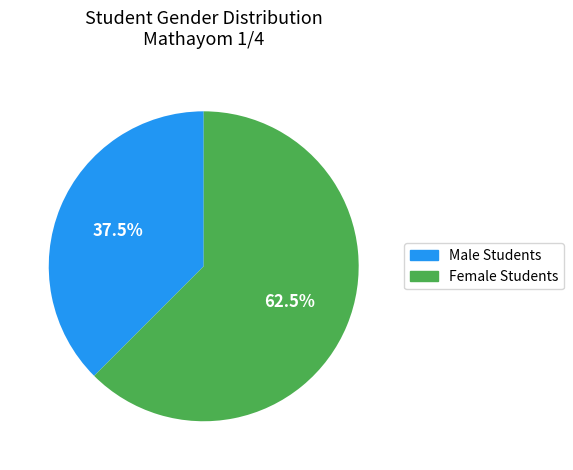

Between Female Students and Male Students, which is larger?

Female Students